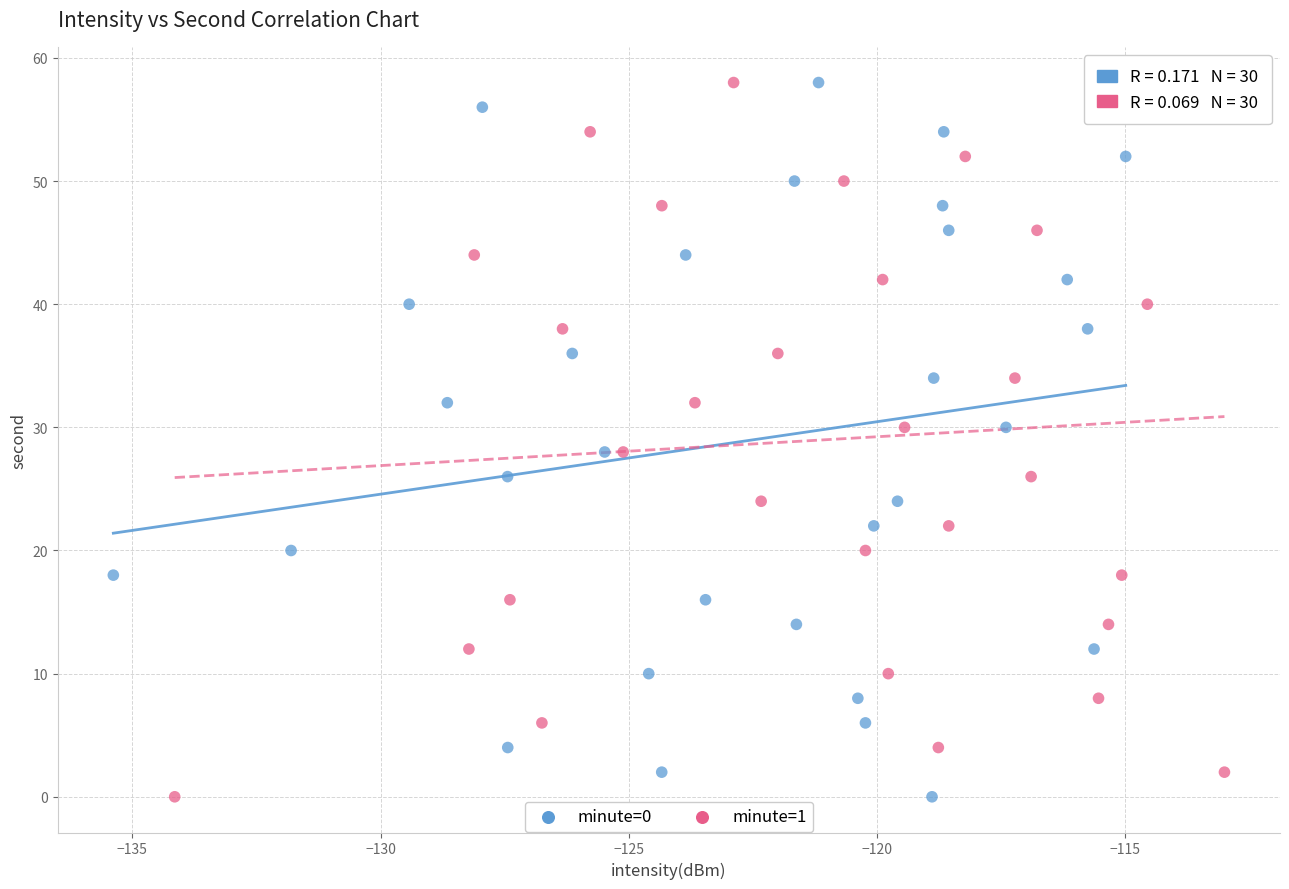

What are all the series names shown in the legend?

minute=0, minute=1